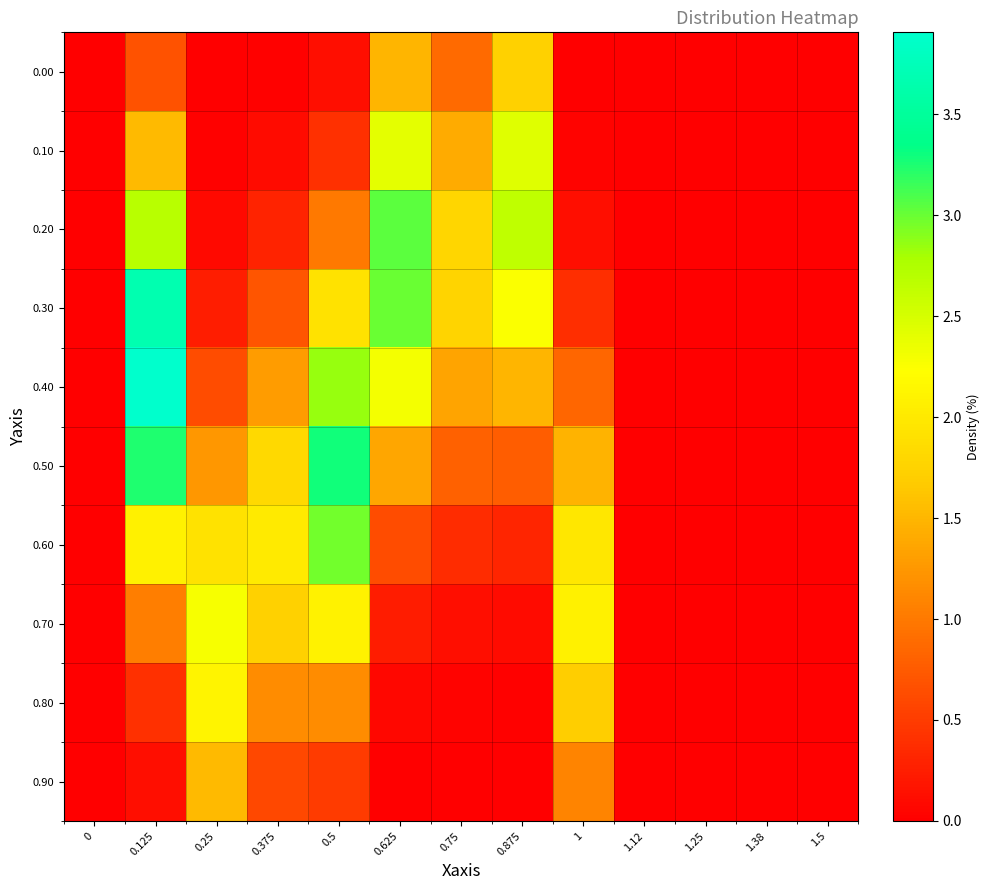

How many series are shown in this chart?

10